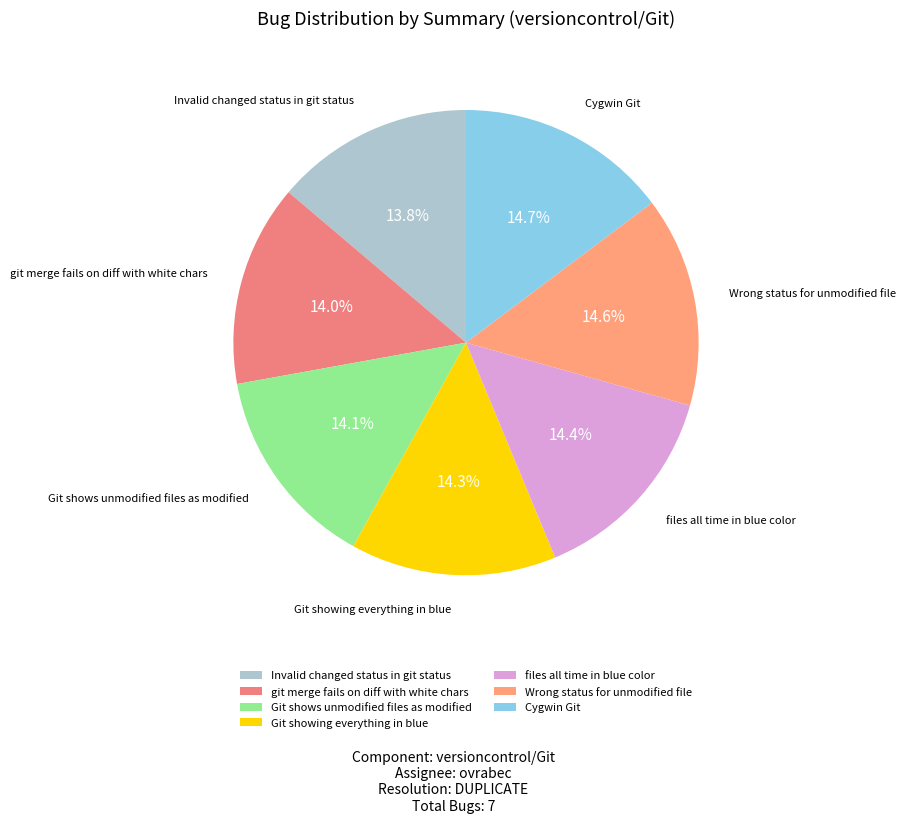

Does any single category account for the majority?

No